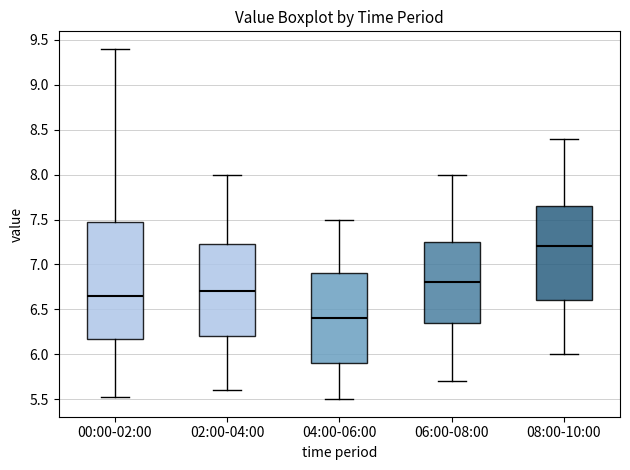

Which box's median line is the highest?

08:00-10:00